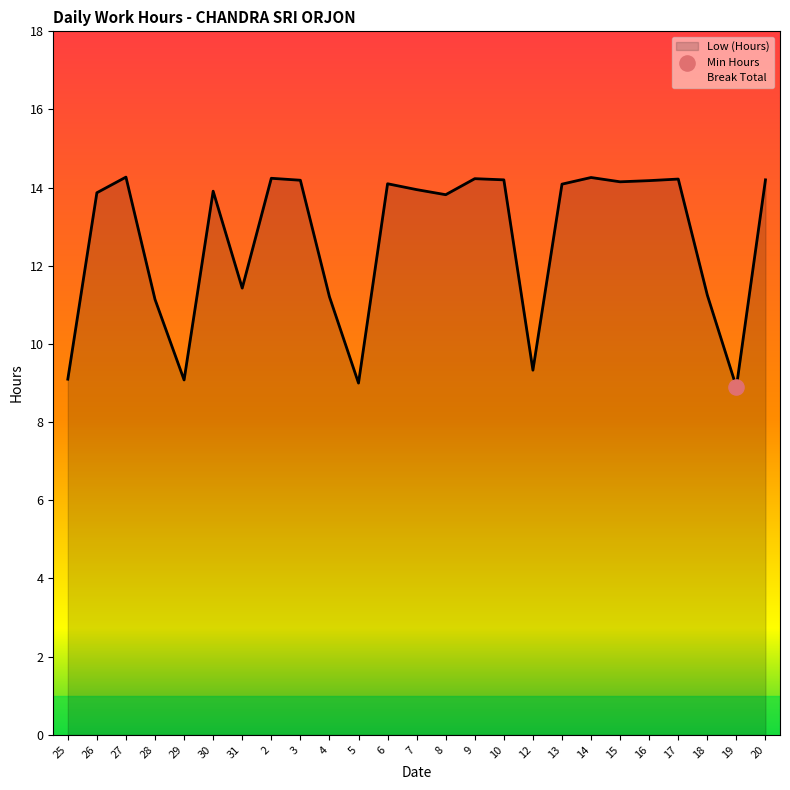

Approximately how many times larger is the value at 20 compared to 16?

1.0